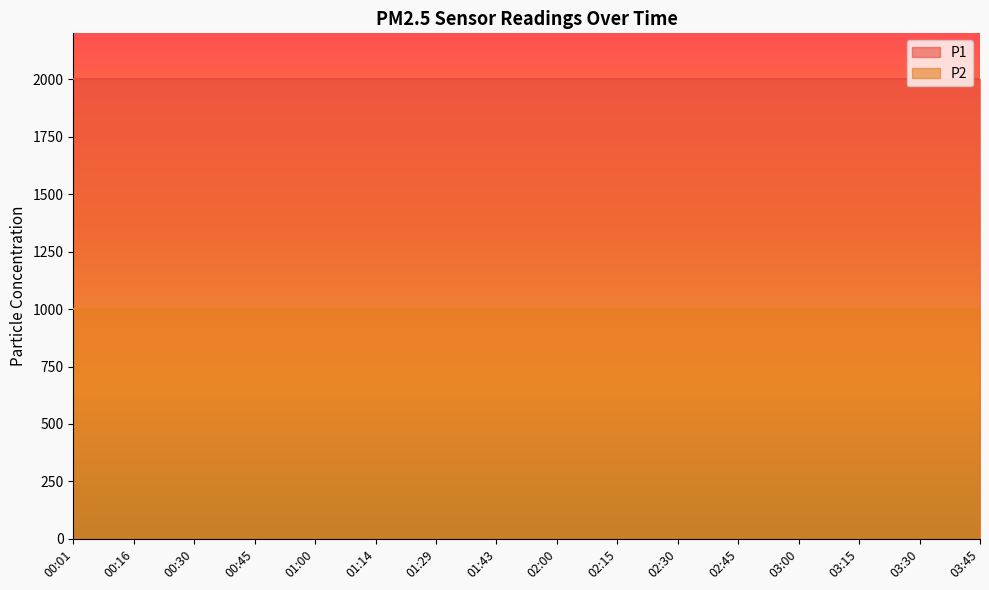

Is the value of P1 at 00:45 greater than the value of P2 at 03:15?

Yes